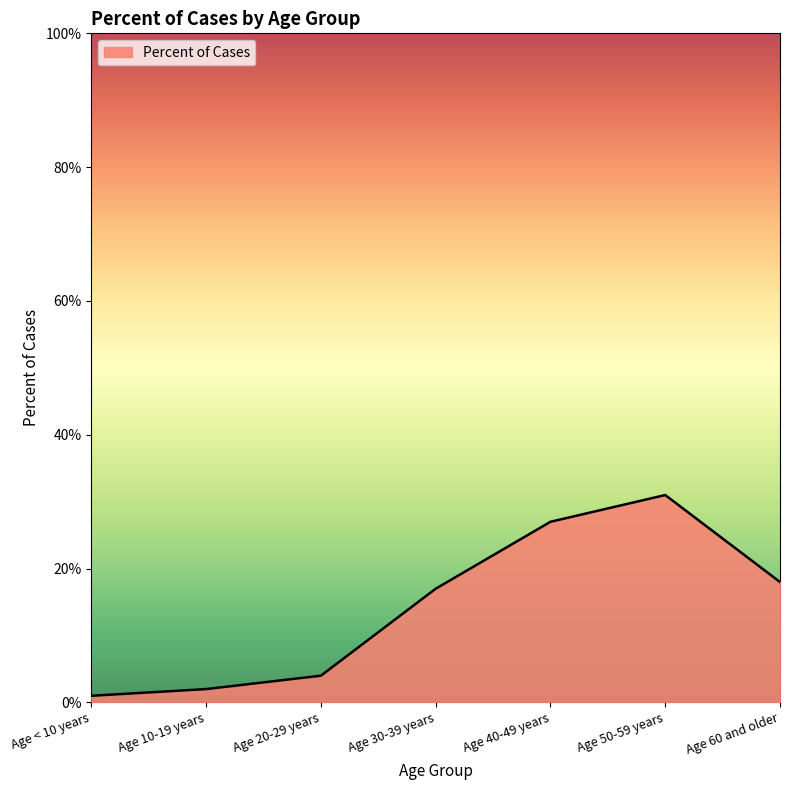

True or false: the data has more than 0 interior local peaks.

True